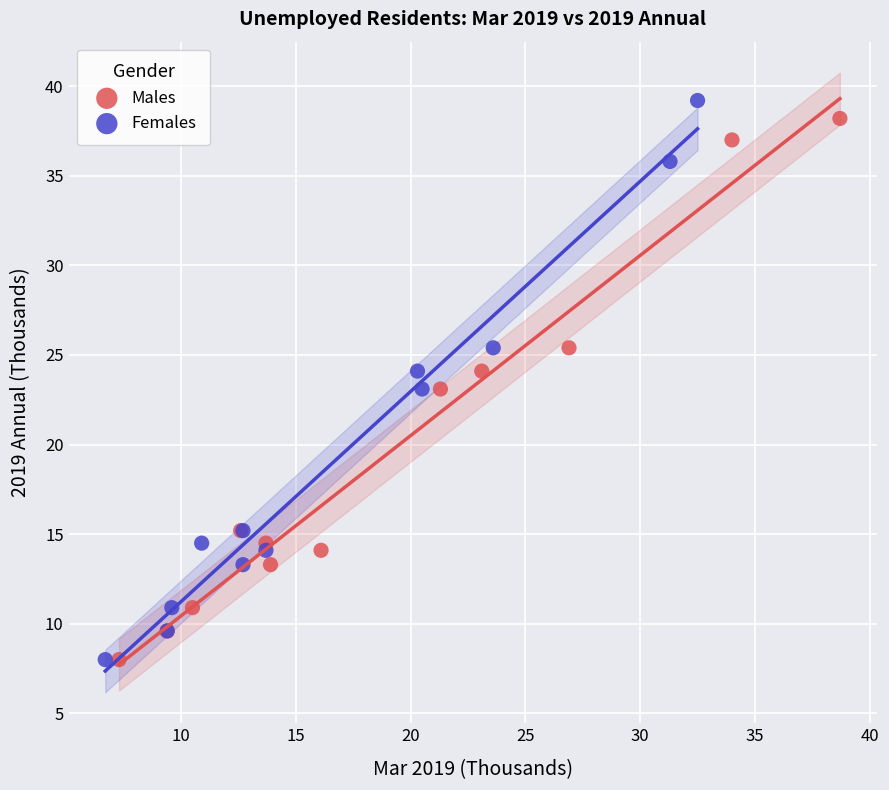

Which series has the largest Y range (max minus min)?

Females